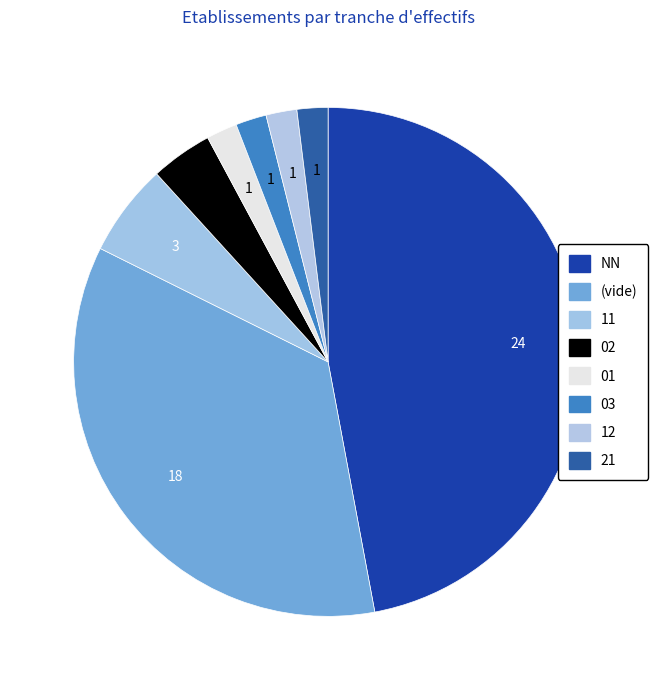

How many segments does this pie chart have?

8